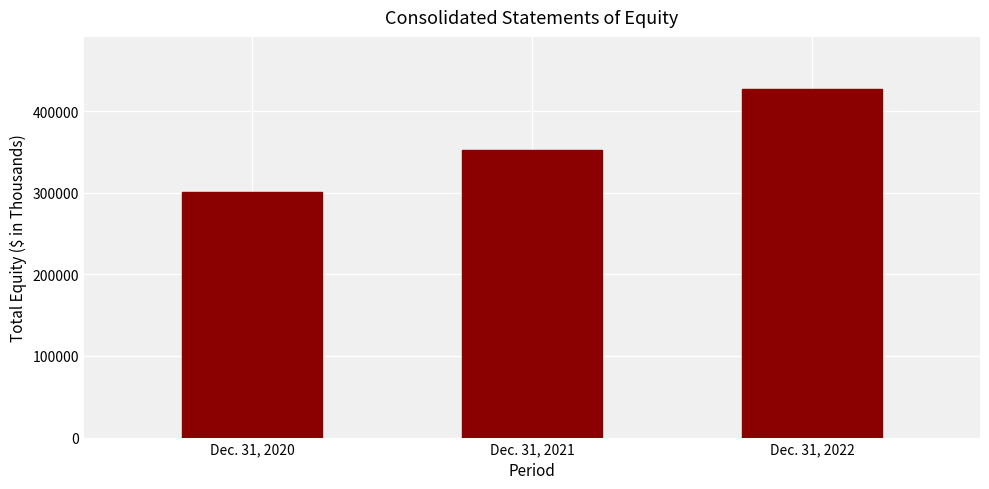

What is the smallest value displayed?

300624